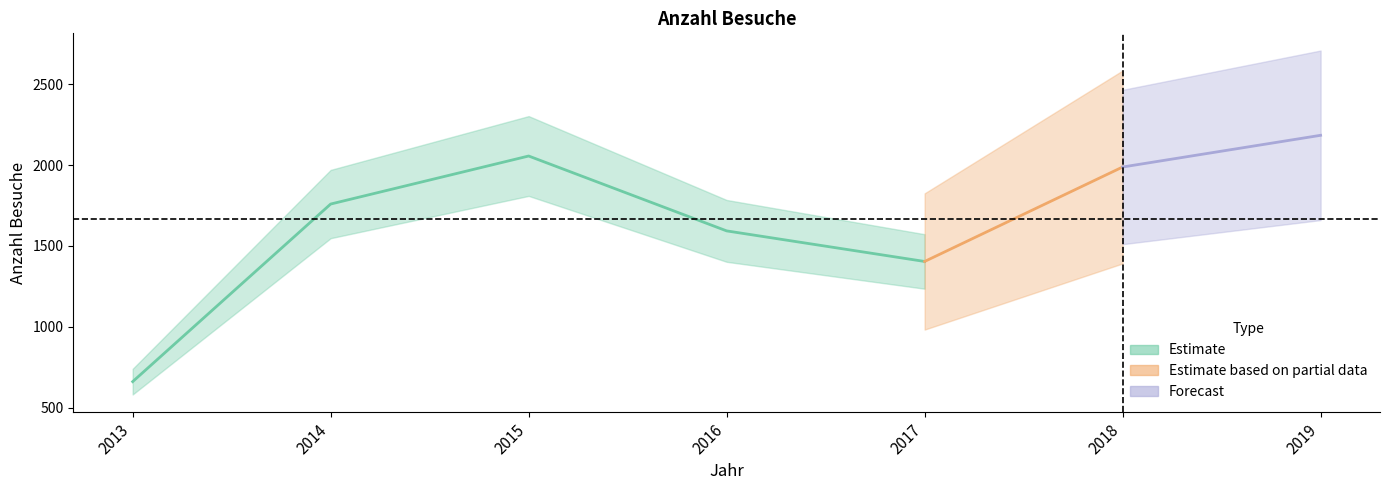

Does the chart display data point markers on the line(s)?

No